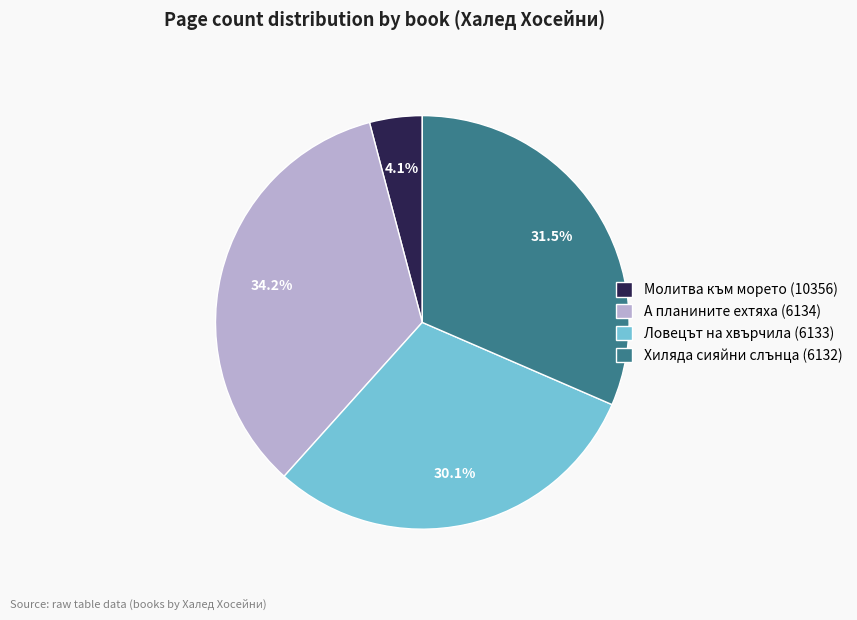

True or false: Ловецът на хвърчила (6133) accounts for 30% of the total.

True